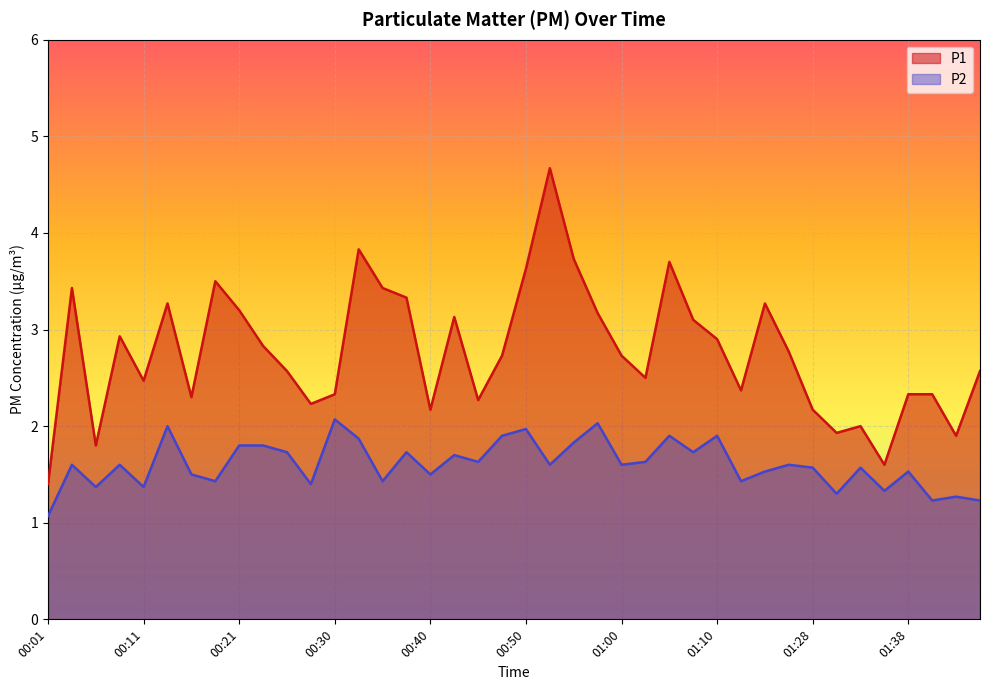

Rank the series by their average value, from lowest to highest.

P2, P1